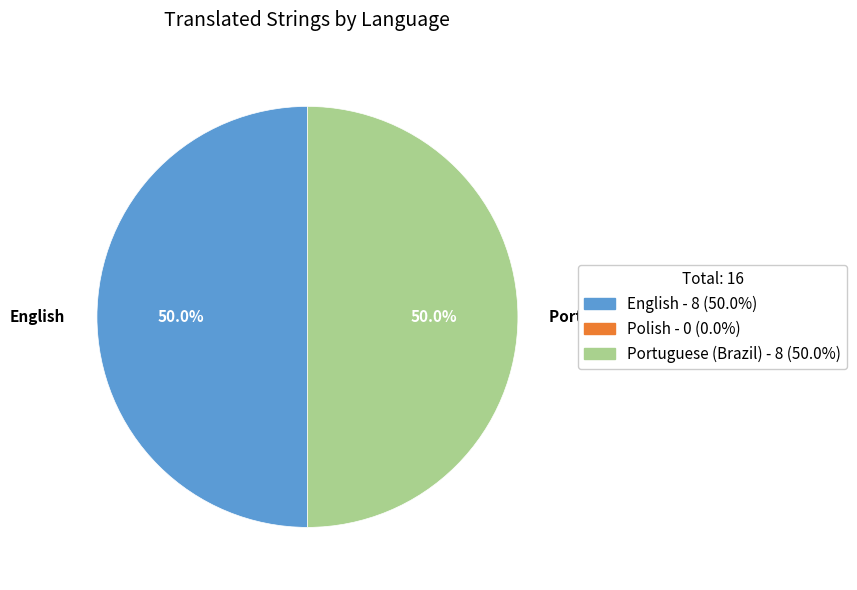

How many slices are in this pie chart?

2